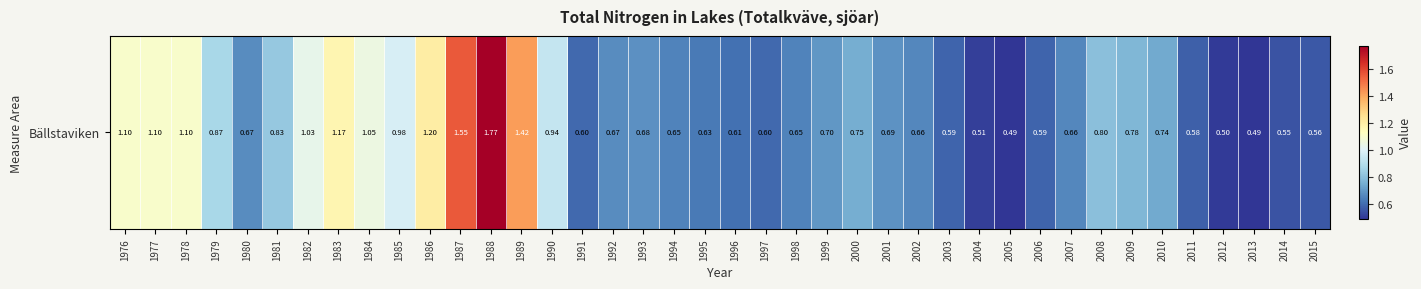

Which has a higher value, 2007 or 1992?

1992